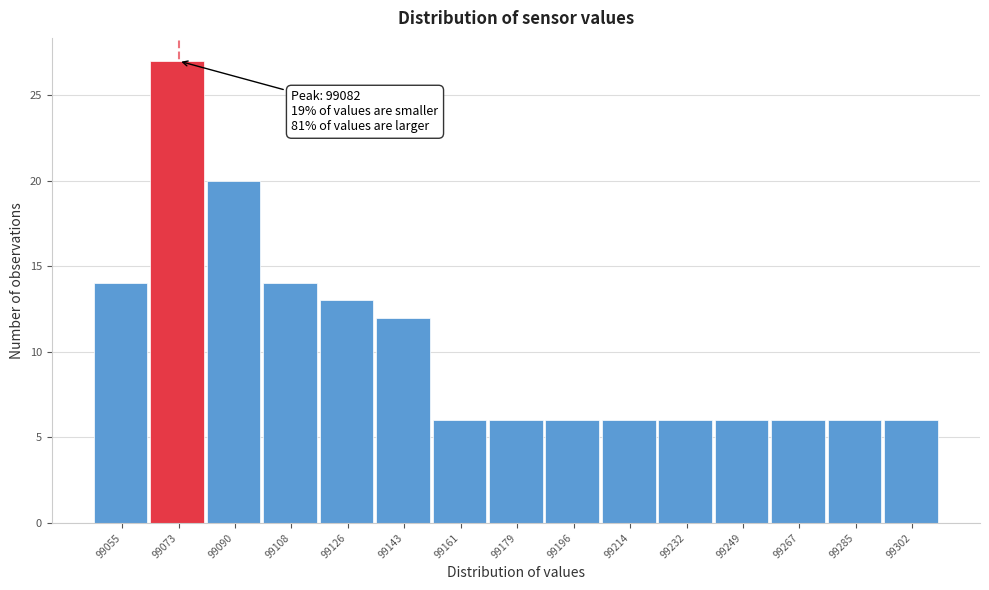

Reading left to right, transcribe all the data shown in this chart.

14	27	20	14	13	12	6	6	6	6	6	6	6	6	6